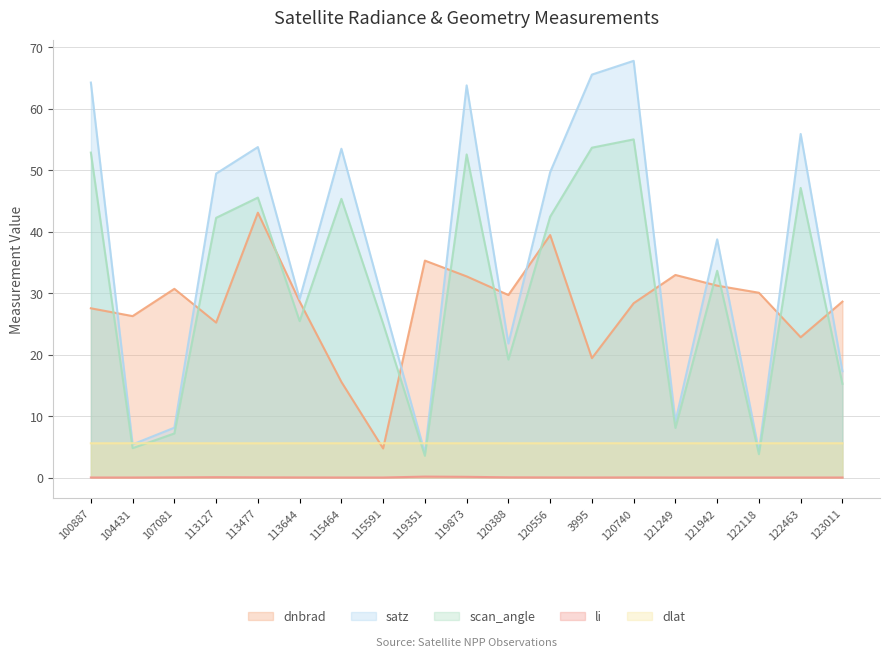

Rank the series by their maximum value, from highest to lowest.

satz, scan_angle, dnbrad, dlat, li